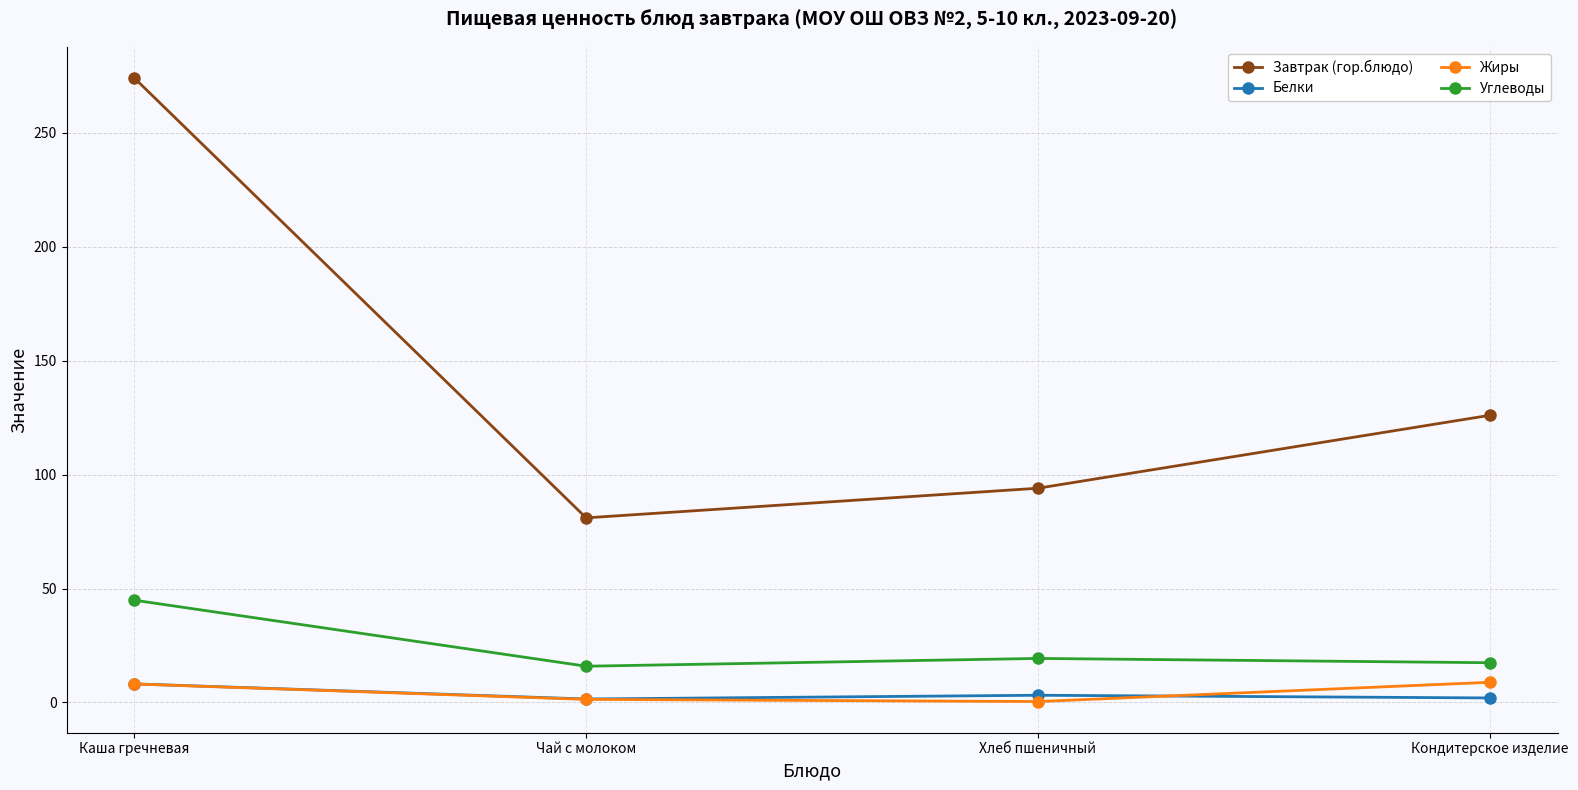

True or false: Завтрак (гор.блюдо) and Углеводы cross at least once.

False